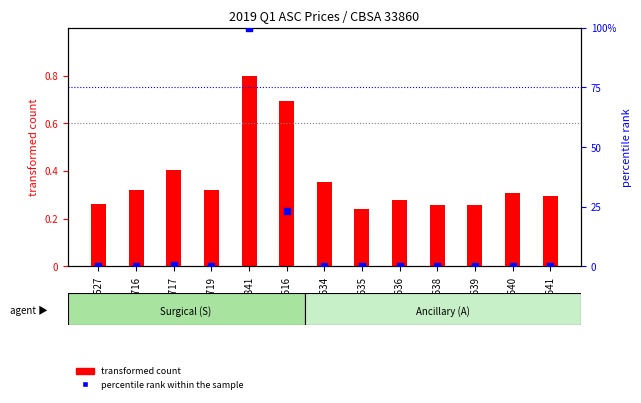

Is the value of percentile rank within the sample at C1717 greater than the value of transformed count at C2638?

Yes